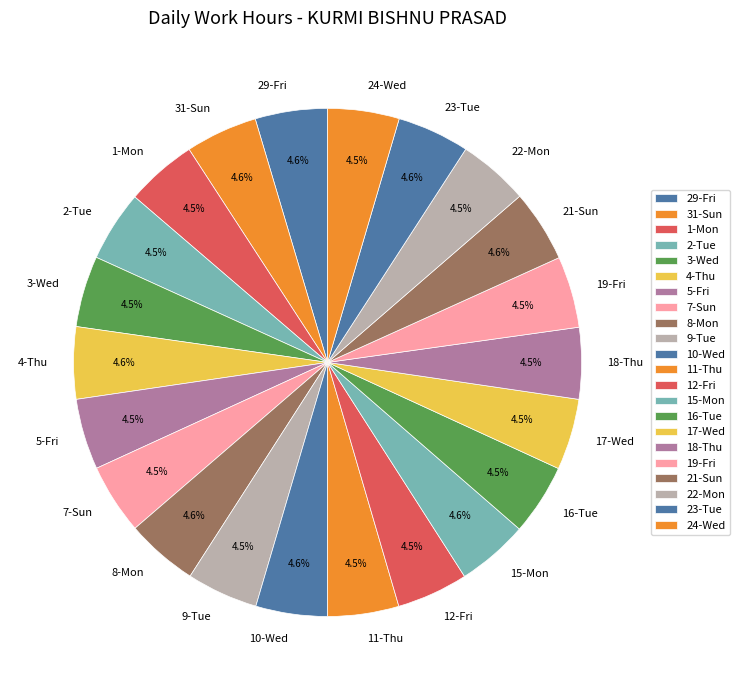

Is there any slice that represents more than half of the pie?

No